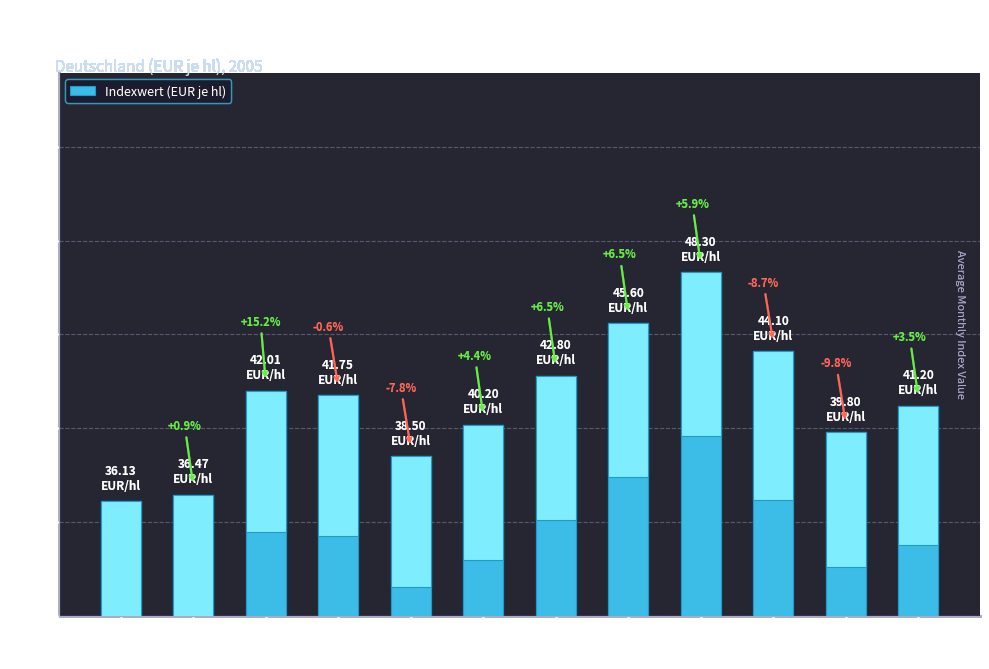

The chart shows a value of 69.8 at Juni. True or false?

False